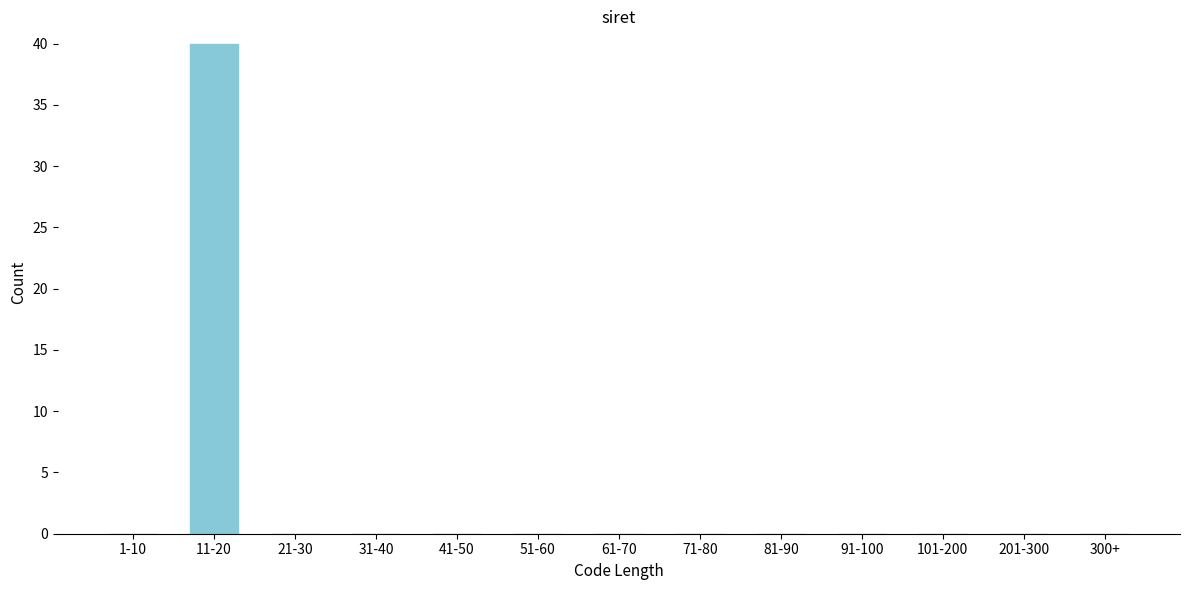

Reading left to right, extract all data points from this chart.

1-10=0	11-20=40	21-30=0	31-40=0	41-50=0	51-60=0	61-70=0	71-80=0	81-90=0	91-100=0	101-200=0	201-300=0	300+=0